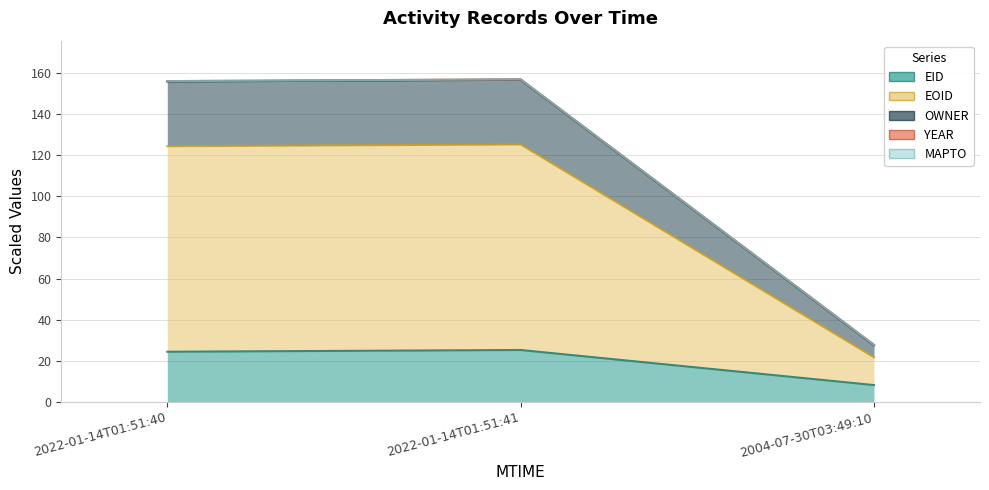

Between 2022-01-14T01:51:41 and 2022-01-14T01:51:40, which is larger?

2022-01-14T01:51:41